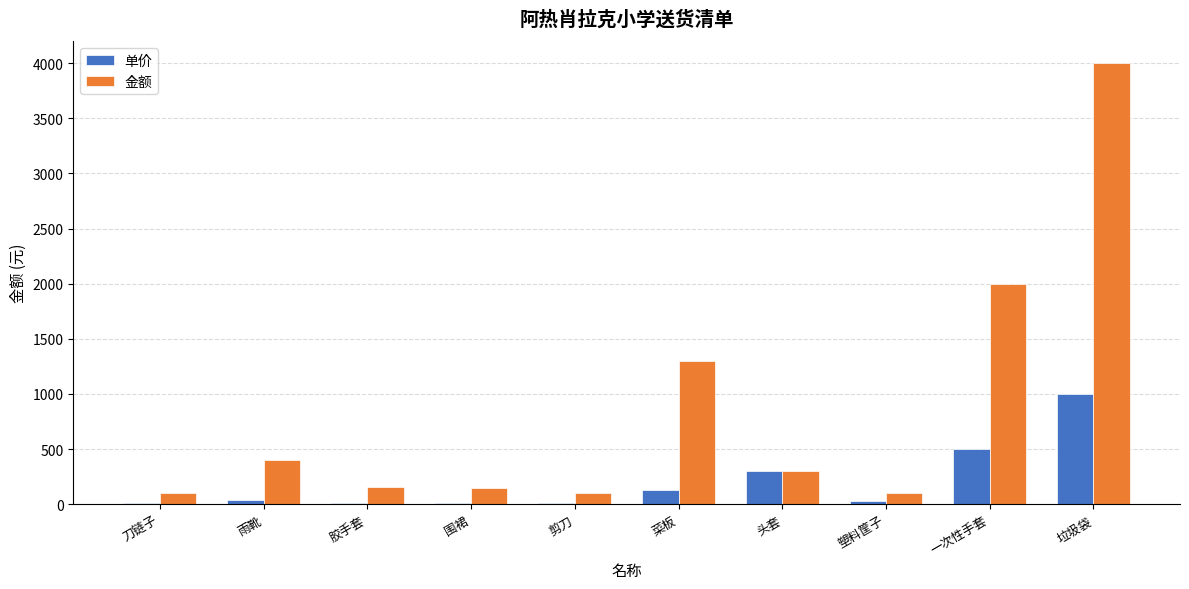

True or false: 金额 has a value of 300 at 头套.

True